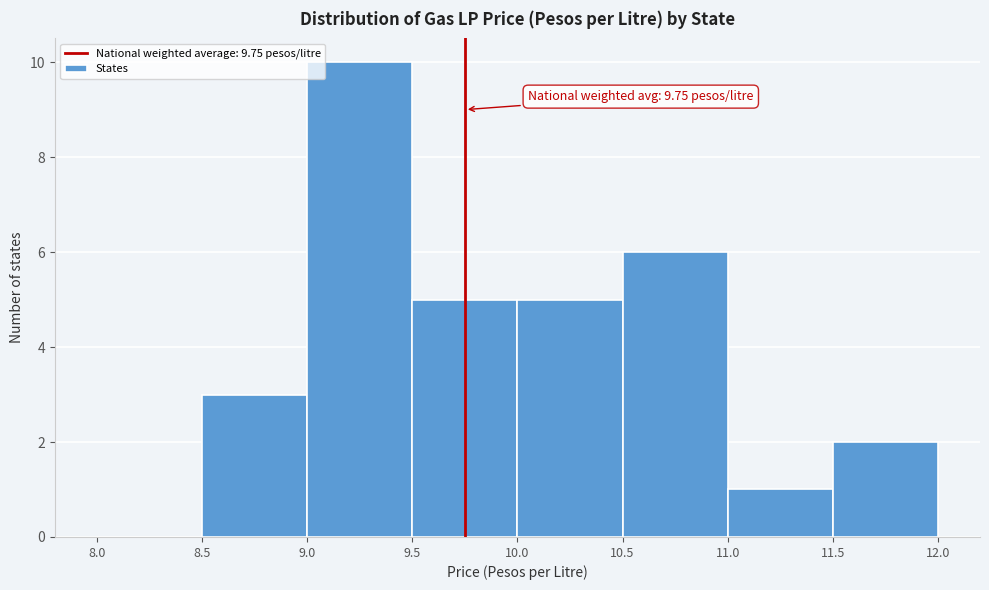

Over which range of the x-axis is the bar tallest?

9.0 to 9.5